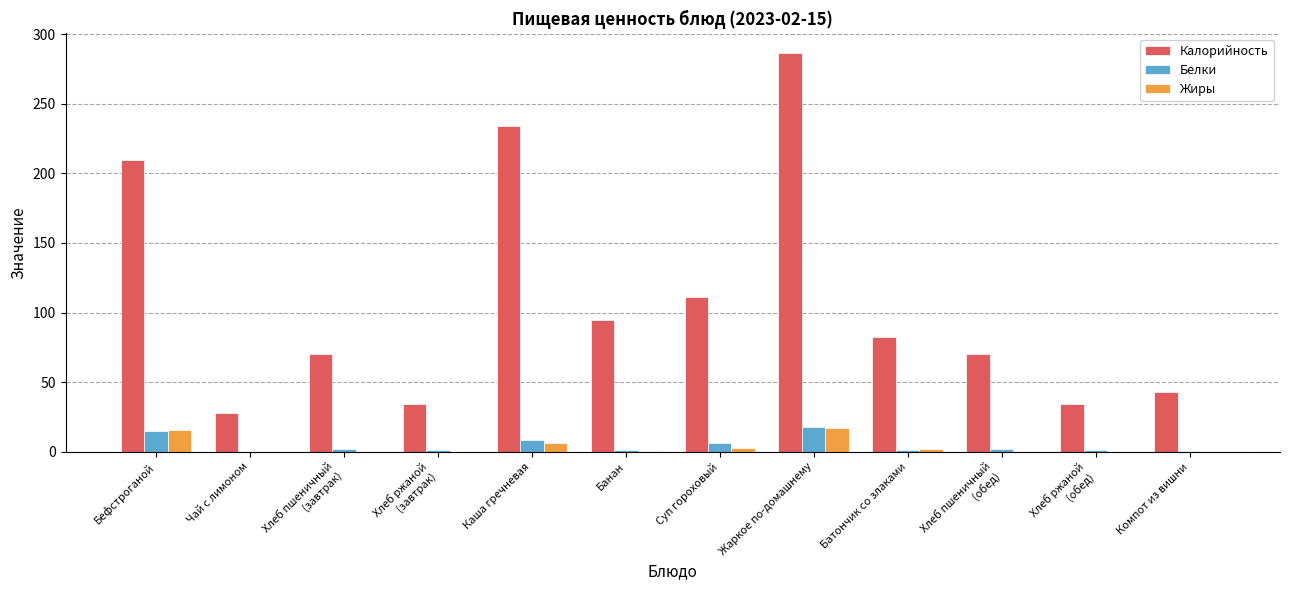

Where is Калорийность nearest to the value 157?

Суп гороховый